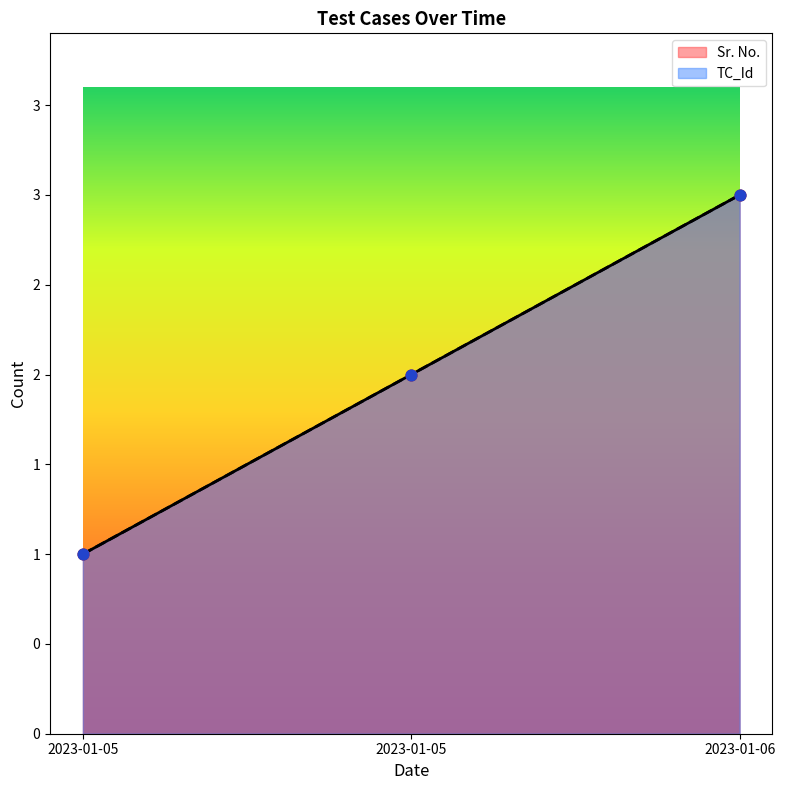

What is the total value across all series at 2023-01-05?

2